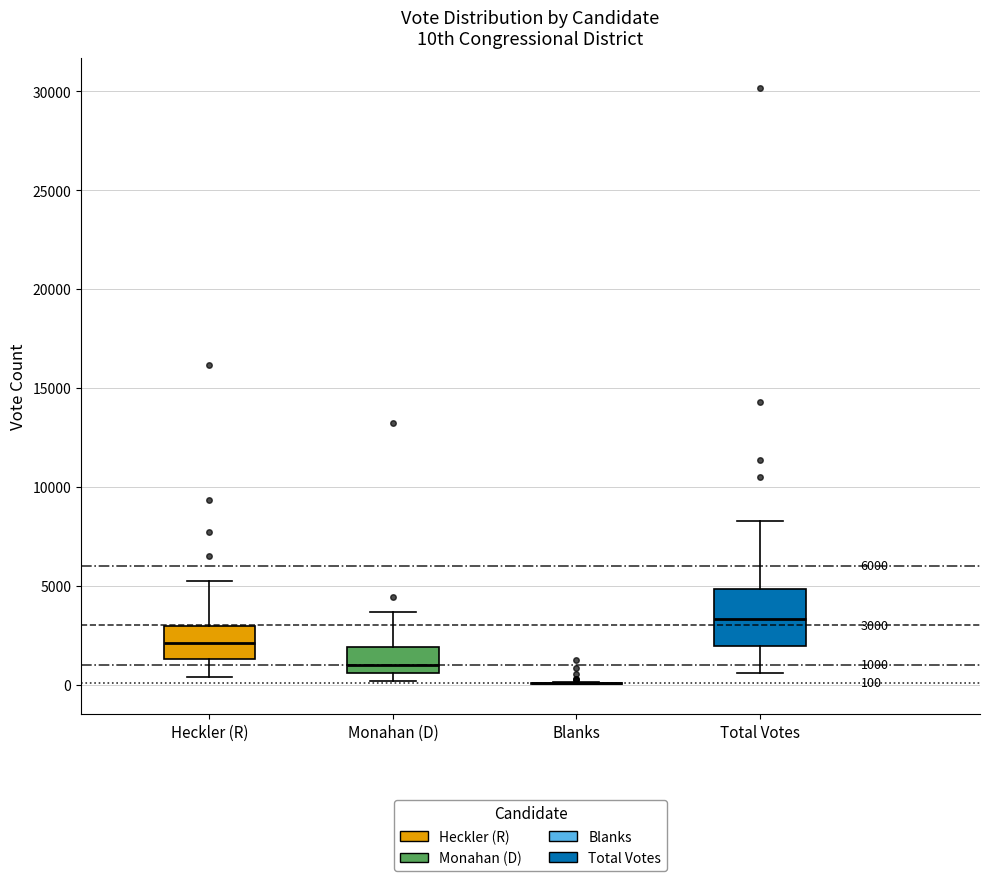

Which box is the tallest, from its lower edge to its upper edge?

Total Votes